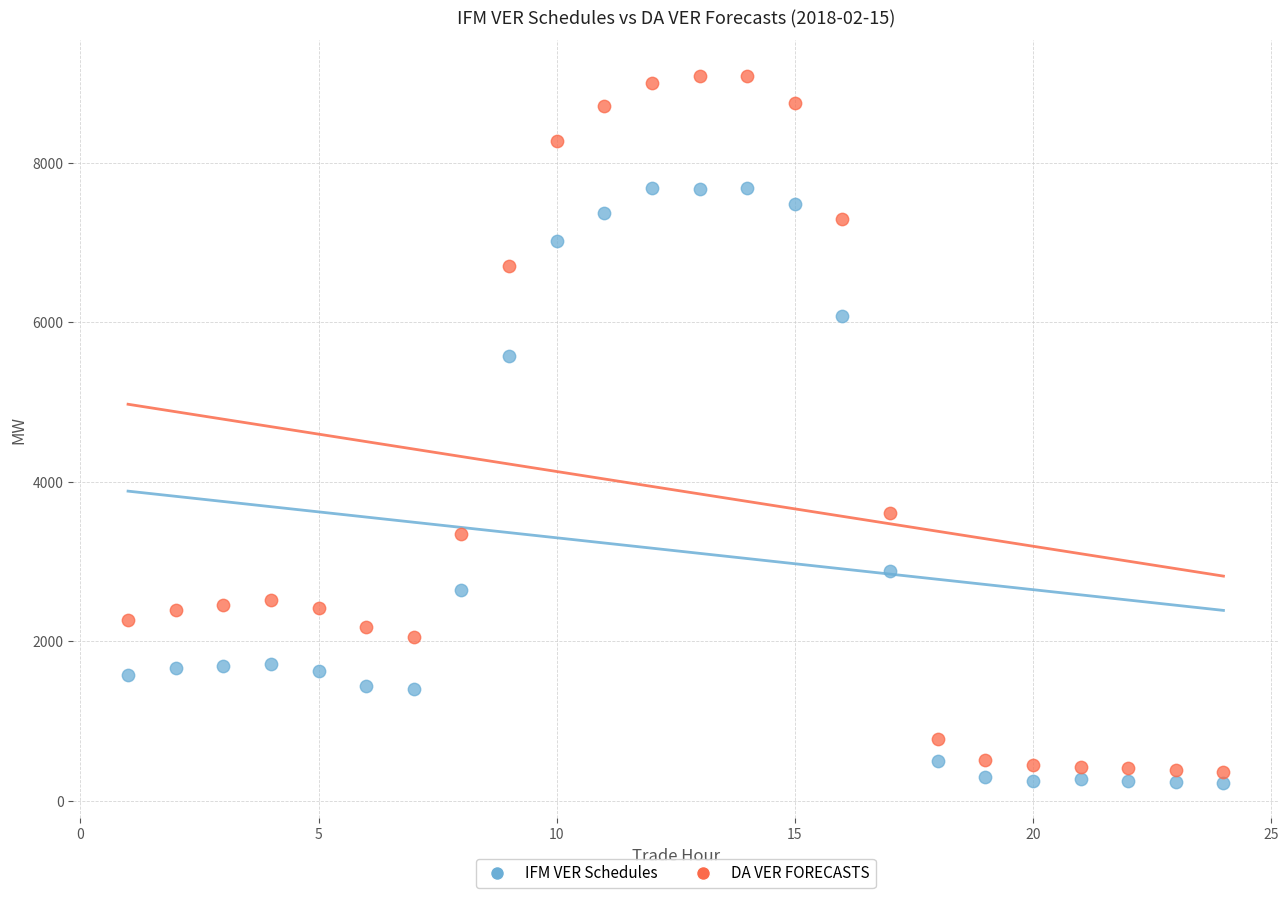

What is the X range (max minus min) for the scatter plot?

23.0